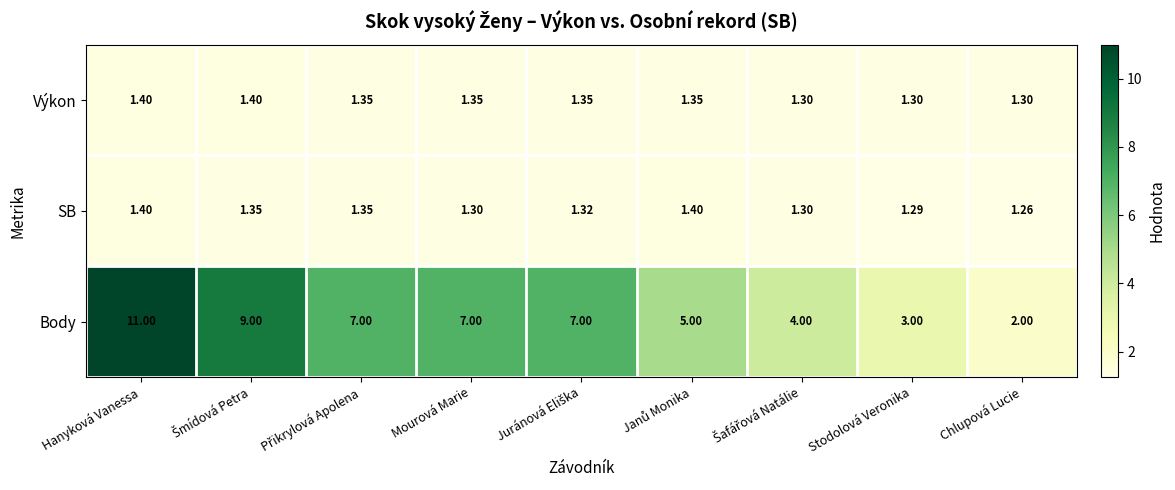

Which label corresponds to the largest value in the chart?

Hanyková Vanessa